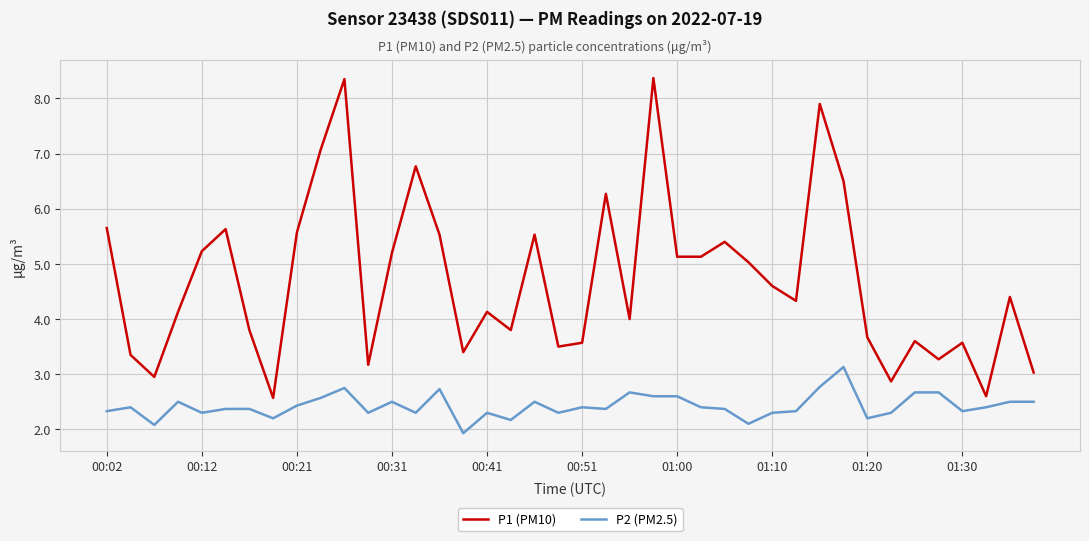

True or false: P2 (PM2.5) and P1 (PM10) intersect in this chart.

False